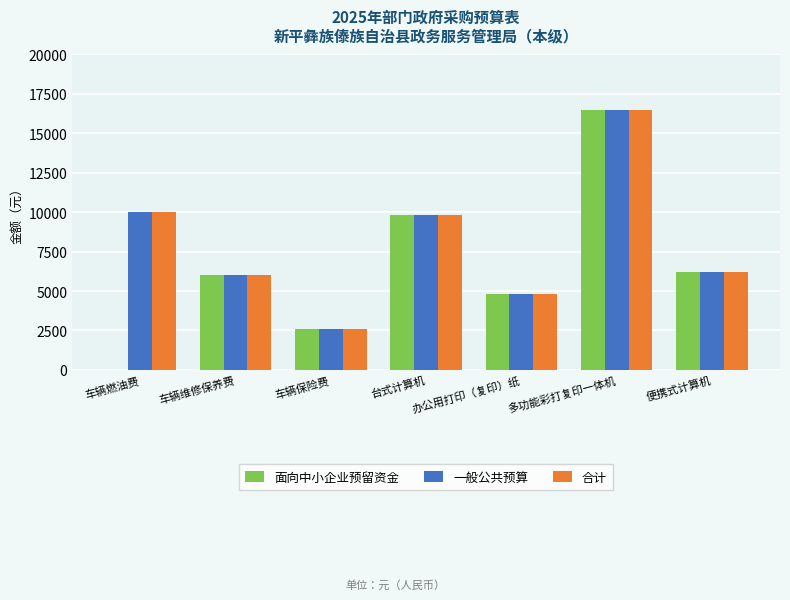

Which label corresponds to the largest value in the chart?

多功能彩打复印一体机